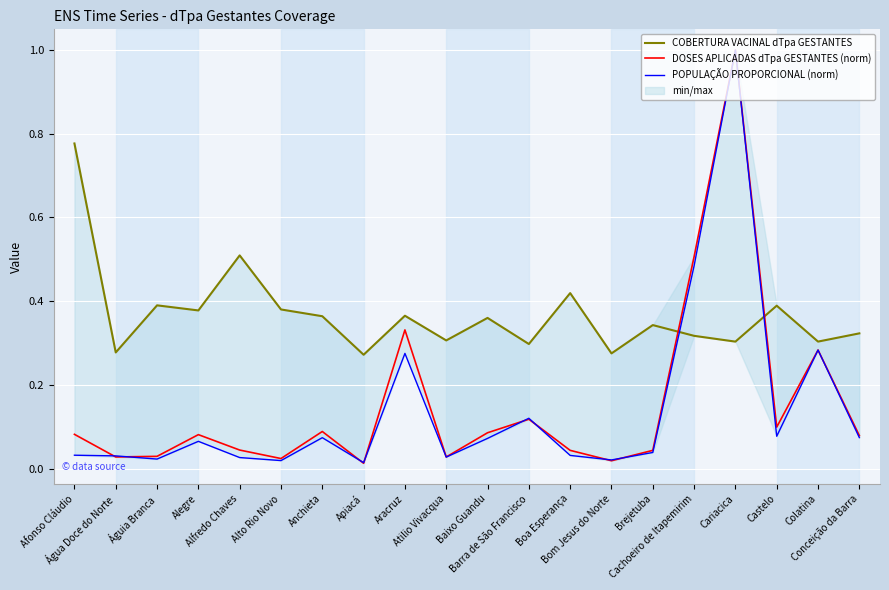

List the labels in order of POPULAÇÃO PROPORCIONAL (norm) value, smallest first.

Apiacá, Alto Rio Novo, Bom Jesus do Norte, Águia Branca, Alfredo Chaves, Atilio Vivacqua, Água Doce do Norte, Boa Esperança, Afonso Cláudio, Brejetuba, Alegre, Baixo Guandu, Anchieta, Conceição da Barra, Castelo, Barra de São Francisco, Aracruz, Colatina, Cachoeiro de Itapemirim, Cariacica